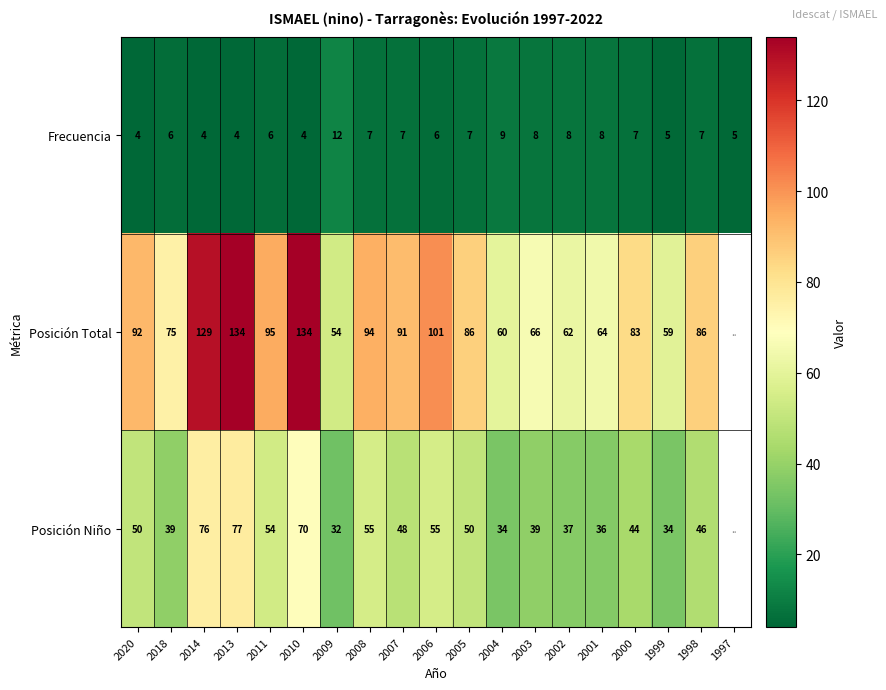

What is the spread (max minus min) of values at 2002?

54